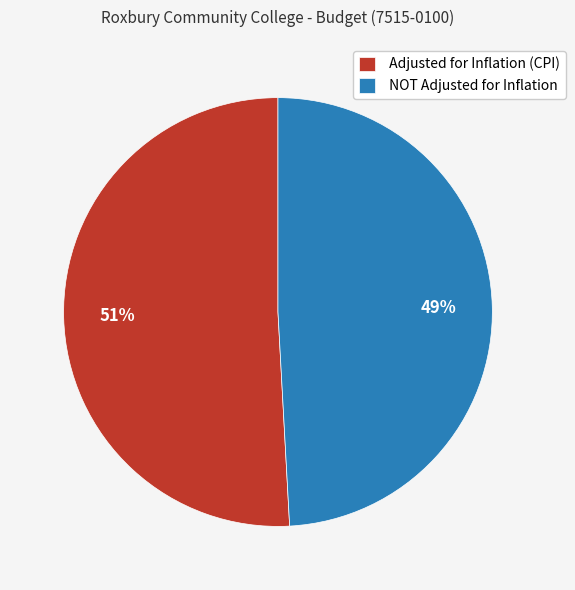

What percentage is the NOT Adjusted for Inflation slice, to the nearest percent?

49%